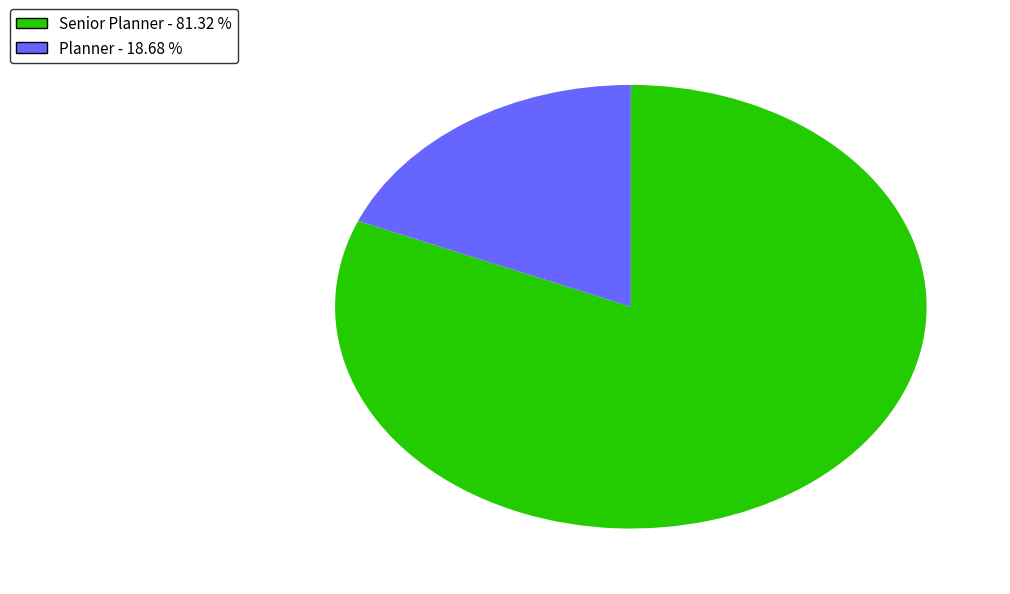

How many slices are in this pie chart?

2